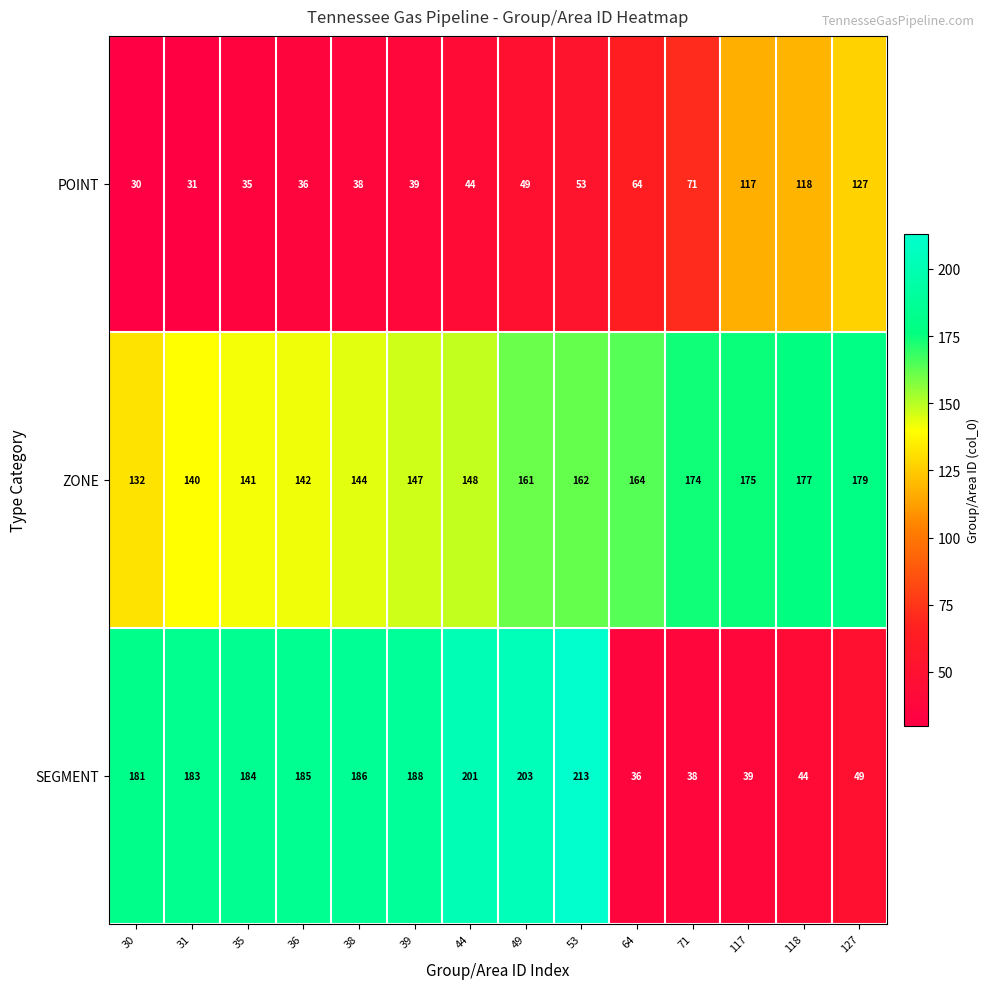

How many categories are shown in the chart?

14